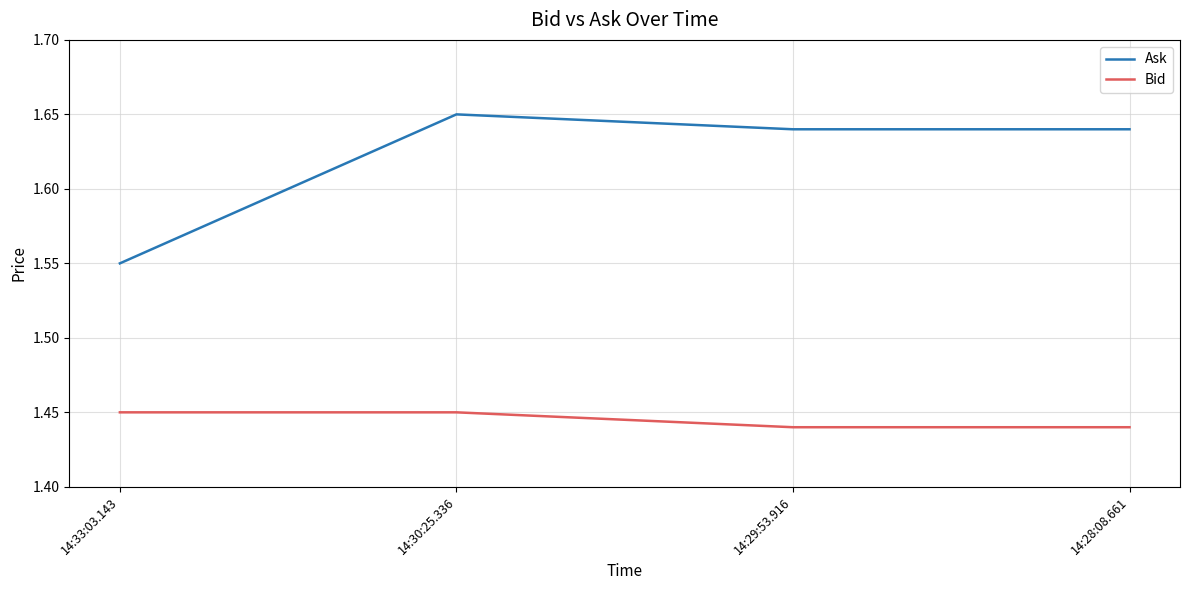

What is the sum of the Ask values at 14:30:25.336 and 14:29:53.916?

3.3